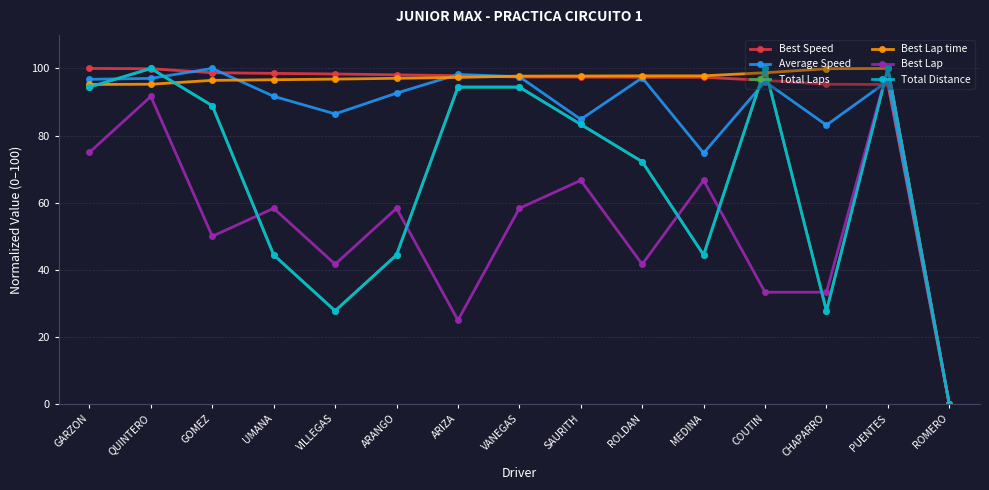

Which series ends up on top after the final intersection of Best Lap and Average Speed?

Best Lap